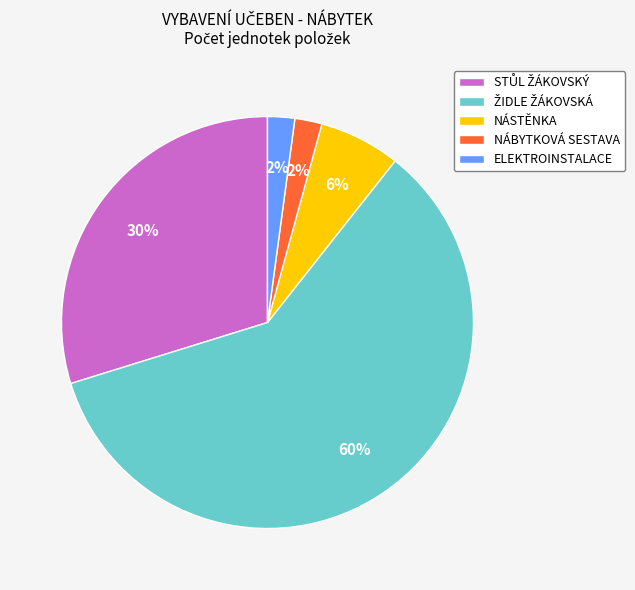

To the nearest percent, what is the average slice percentage?

20%